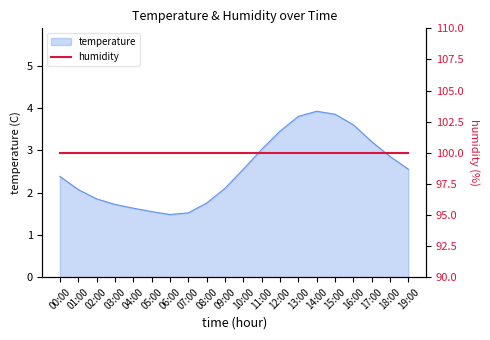

The value at 01:00 is 2.1. True or false?

True